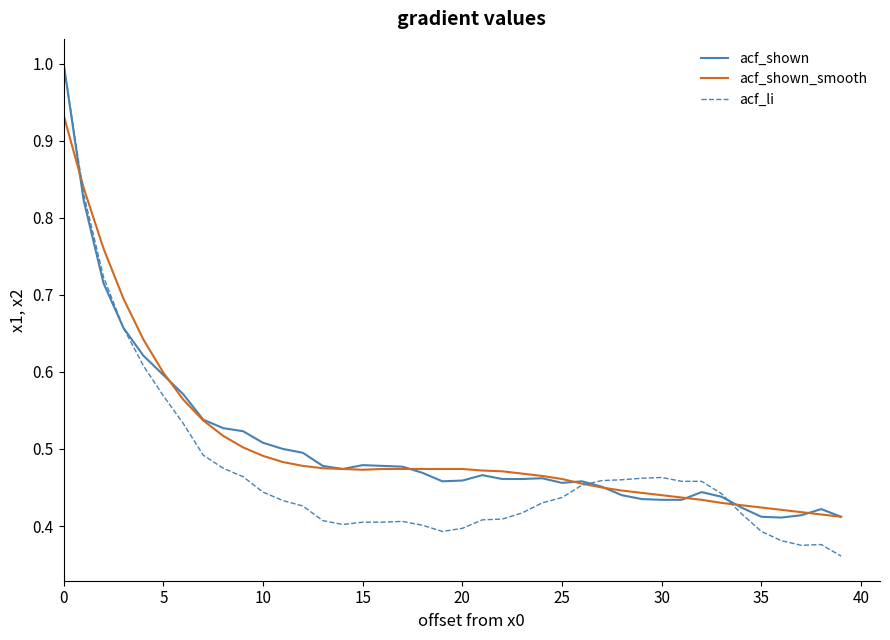

What is the maximum value shown in the chart?

1.0